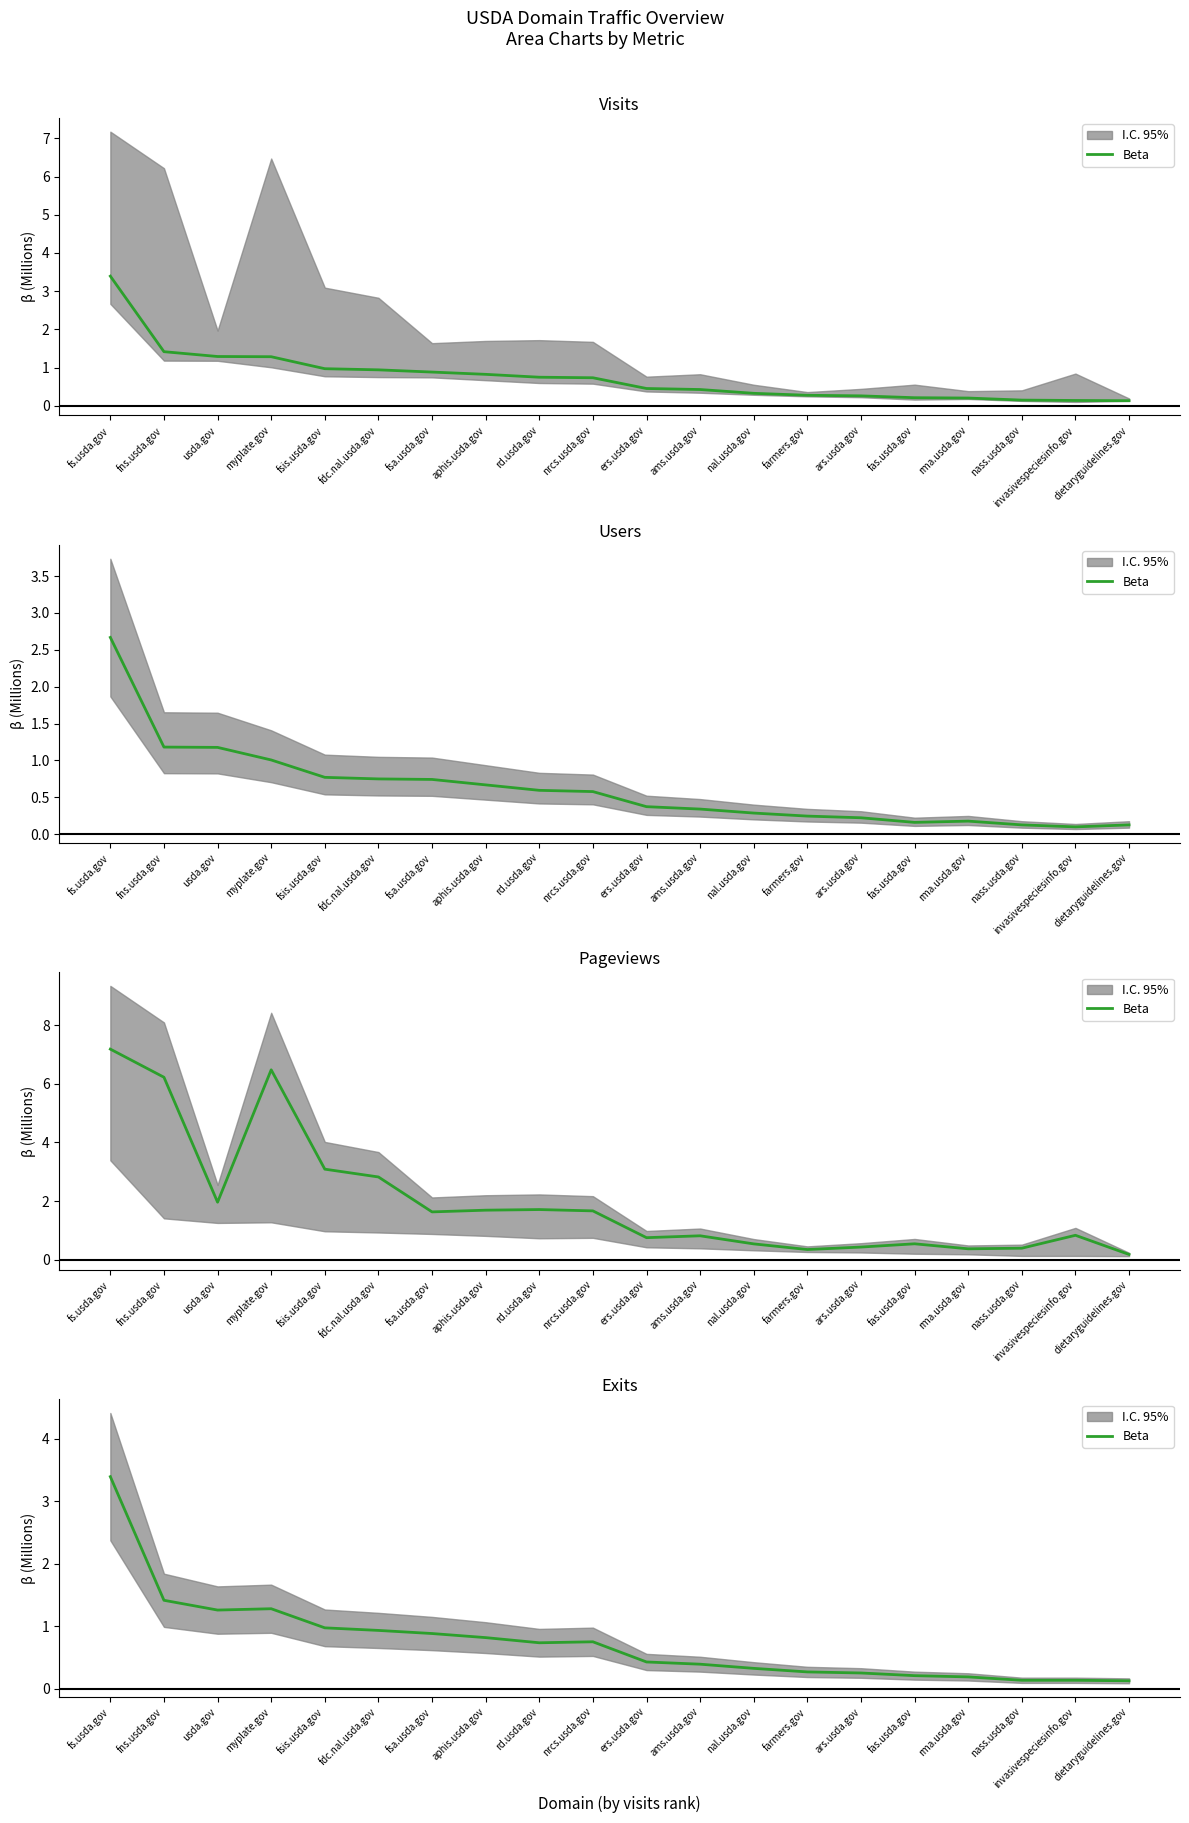

Reading left to right, extract all data points from this chart.

fs.usda.gov=3.4	fns.usda.gov=1.4	usda.gov=1.3	myplate.gov=1.3	fsis.usda.gov=1.0	fdc.nal.usda.gov=0.9	fsa.usda.gov=0.9	aphis.usda.gov=0.8	rd.usda.gov=0.7	nrcs.usda.gov=0.8	ers.usda.gov=0.4	ams.usda.gov=0.4	nal.usda.gov=0.3	farmers.gov=0.3	ars.usda.gov=0.3	fas.usda.gov=0.2	rma.usda.gov=0.2	nass.usda.gov=0.1	invasivespeciesinfo.gov=0.1	dietaryguidelines.gov=0.1